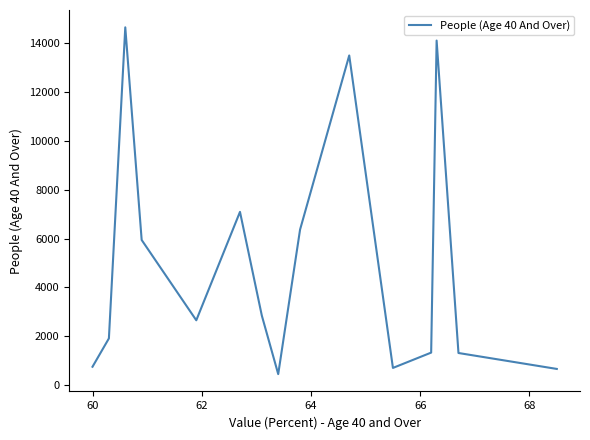

What is the minimum value shown in the chart?

459